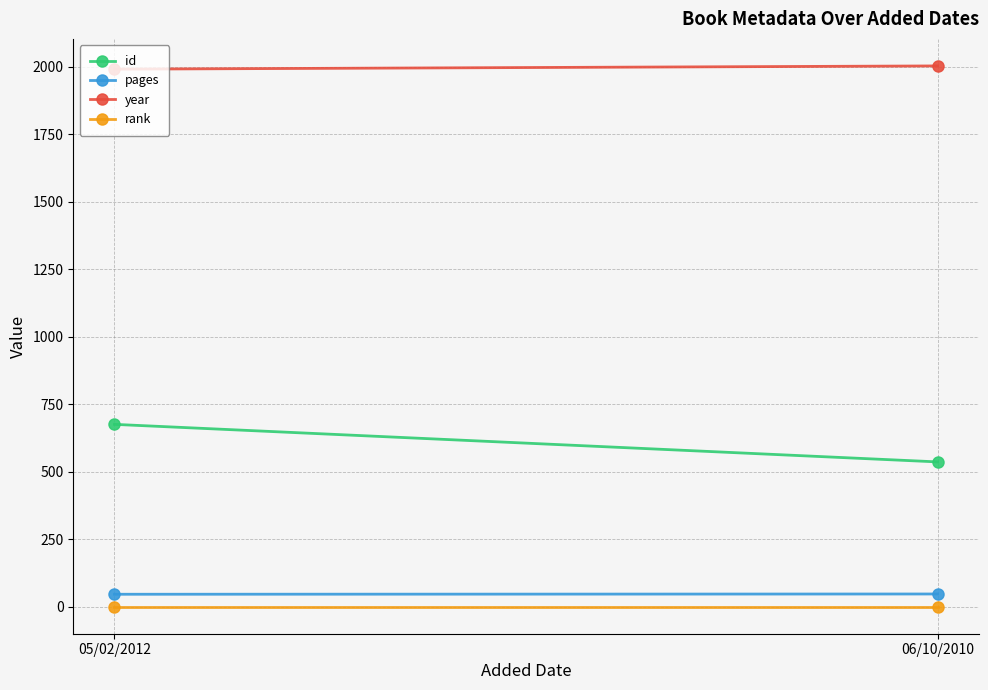

Which series changed the most between 05/02/2012 and 06/10/2010?

id